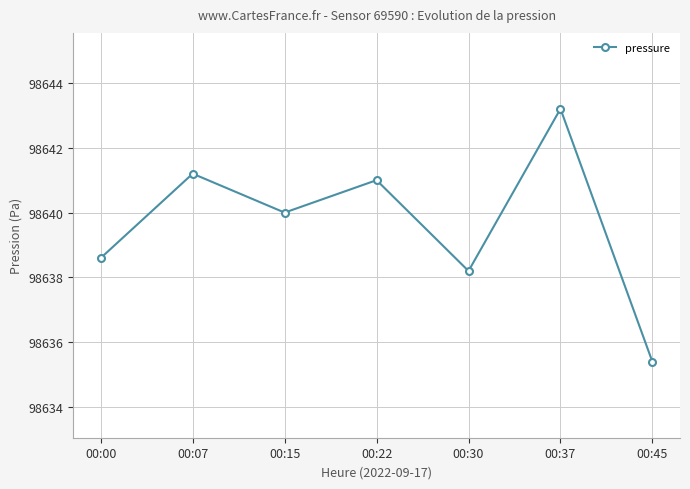

Does the chart have visible grid lines?

Yes